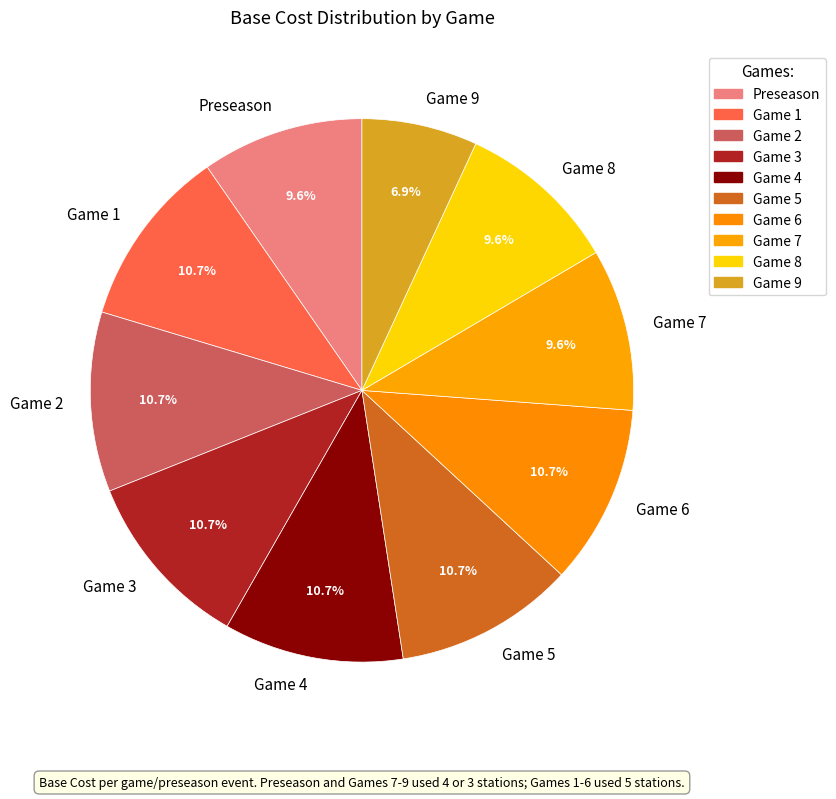

To the nearest percent, what is the difference between the largest and smallest slice percentages?

4%